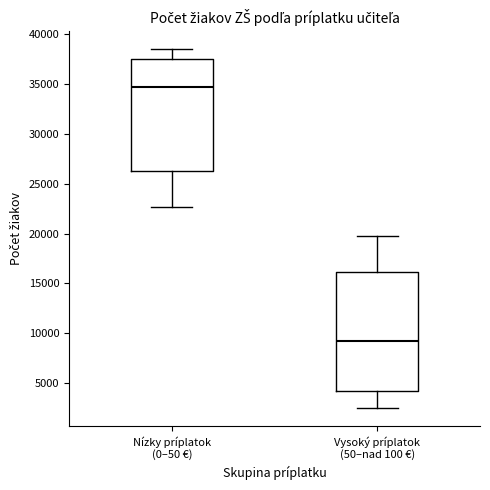

Reading left to right, transcribe this box plot: for each box, give where its median line is, the range the box spans, and where its two whiskers end, as read against the y-axis. The values are not printed on the chart, so give them approximately, as read against the axis.

Nízky príplatok (0–50 €): median 34500, box 26000 to 37500, whiskers 22500 to 38500
Vysoký príplatok (50–nad 100 €): median 9000, box 4000 to 16000, whiskers 2500 to 19500